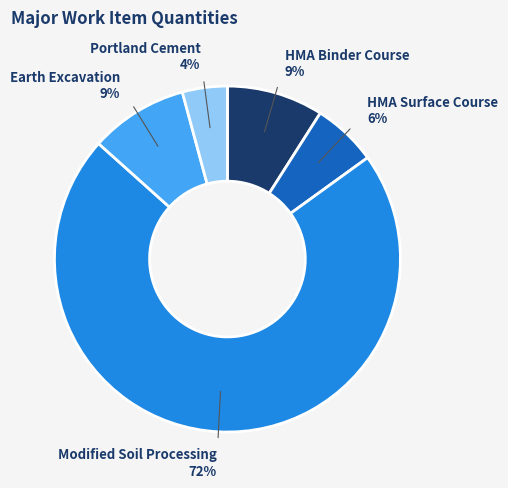

Which category has the biggest portion of the pie?

Modified Soil Processing